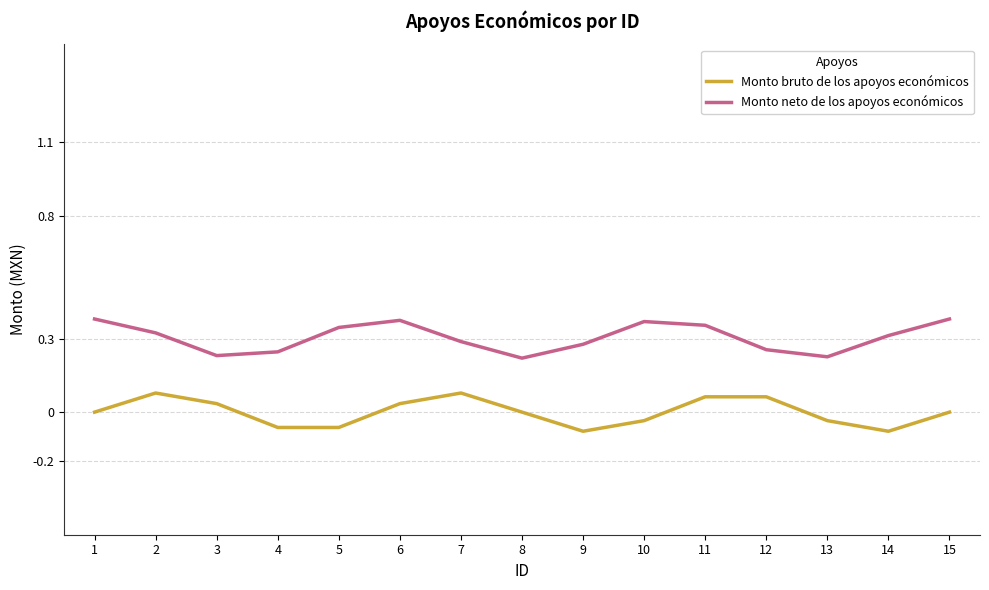

Rank the series by their maximum value, from lowest to highest.

Monto bruto de los apoyos económicos, Monto neto de los apoyos económicos